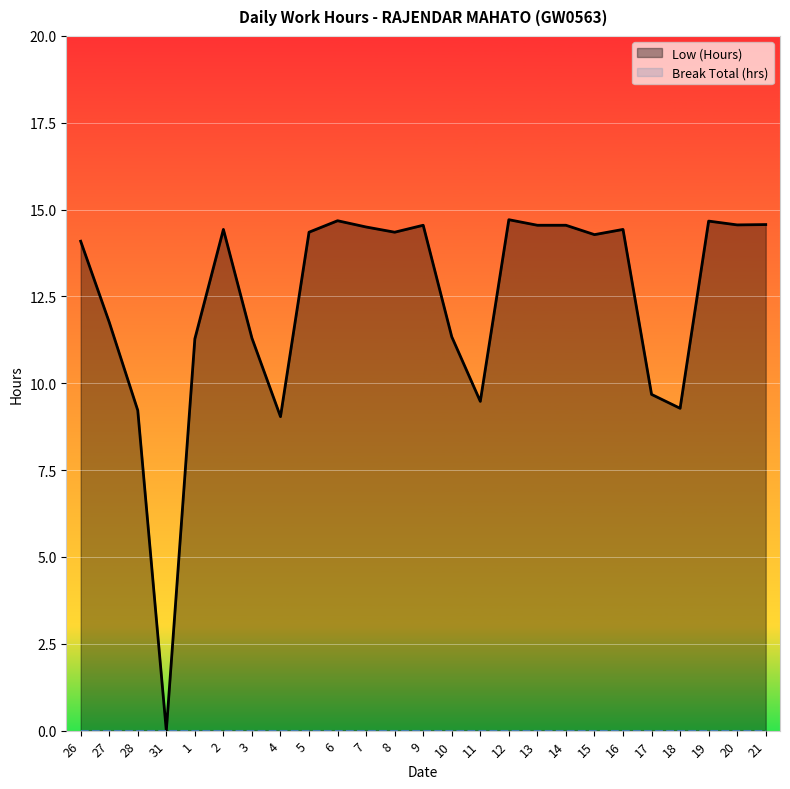

How many interior local valleys (lower than both neighbors) does the data have?

7